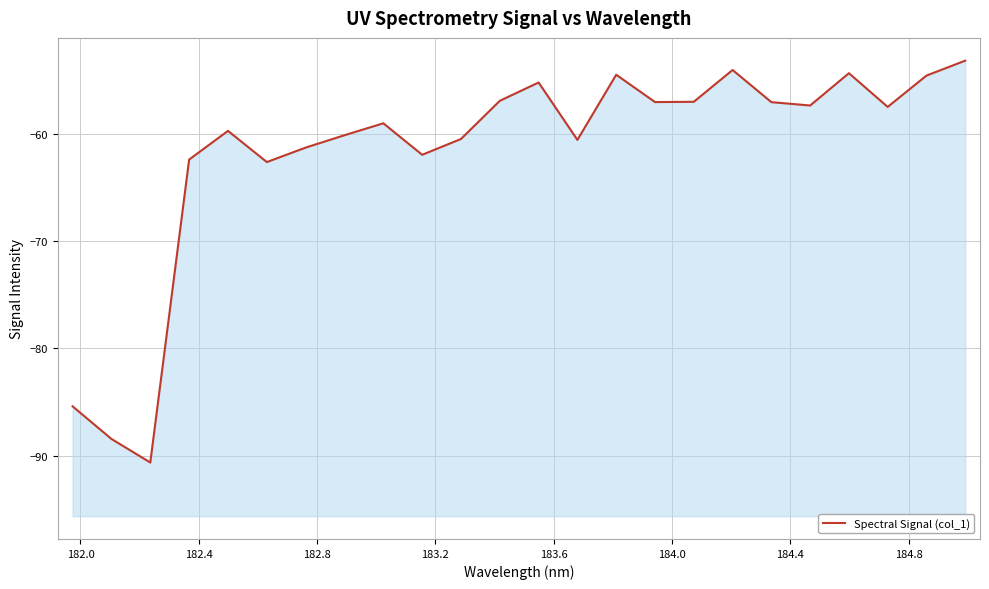

Count the number of data series in this chart.

1